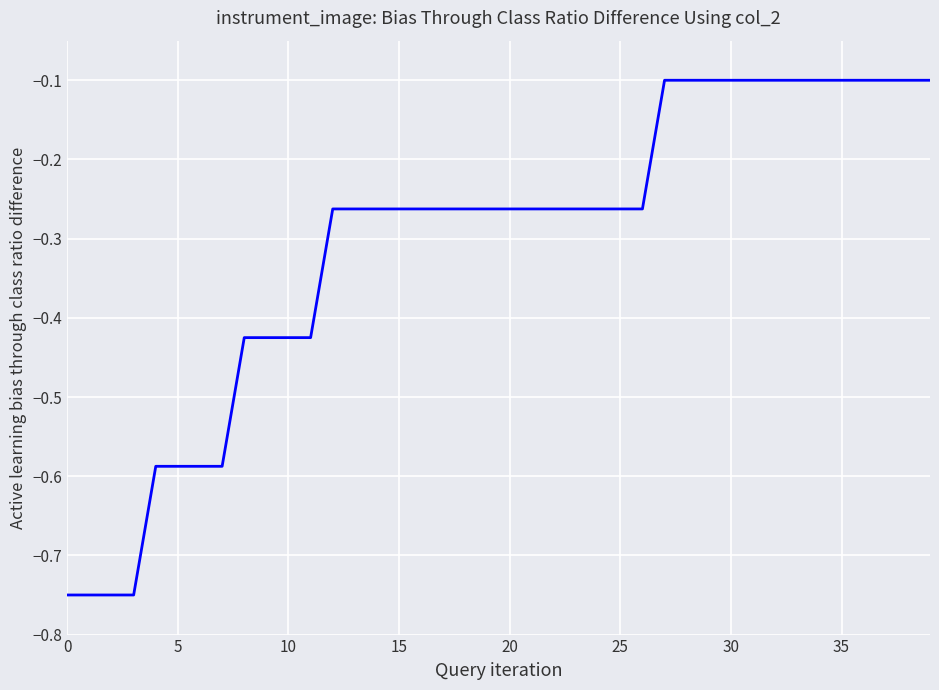

Reading right to left, transcribe all the data shown in this chart.

-0.1	-0.1	-0.1	-0.1	-0.1	-0.1	-0.1	-0.1	-0.1	-0.1	-0.1	-0.1	-0.1	-0.3	-0.3	-0.3	-0.3	-0.3	-0.3	-0.3	-0.3	-0.3	-0.3	-0.3	-0.3	-0.3	-0.3	-0.3	-0.4	-0.4	-0.4	-0.4	-0.6	-0.6	-0.6	-0.6	-0.8	-0.8	-0.8	-0.8